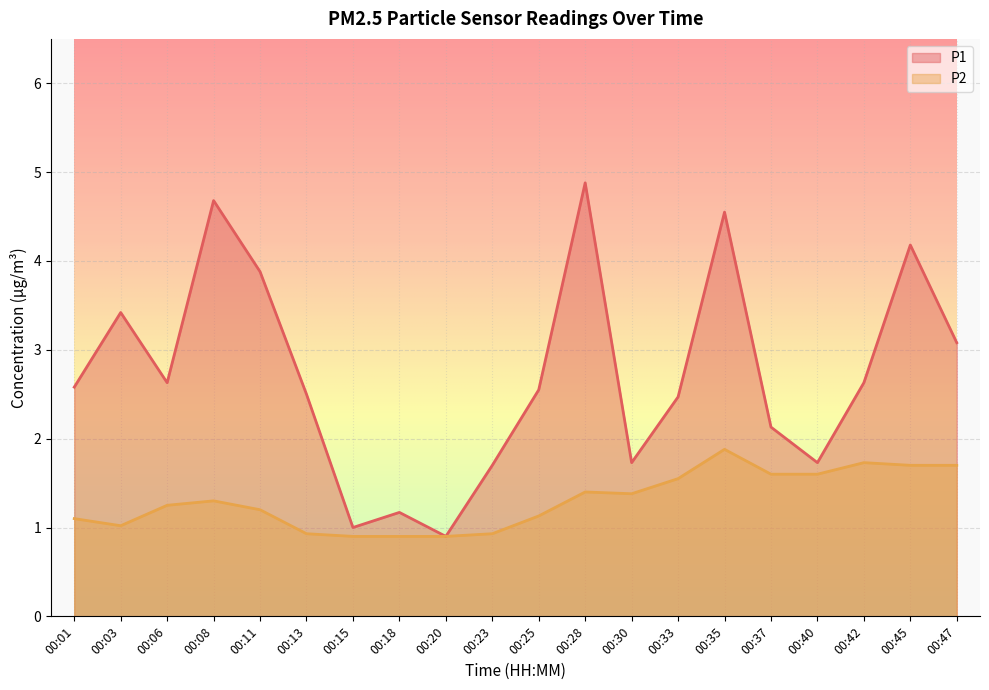

True or false: P2 has more than 2 interior local peaks.

True